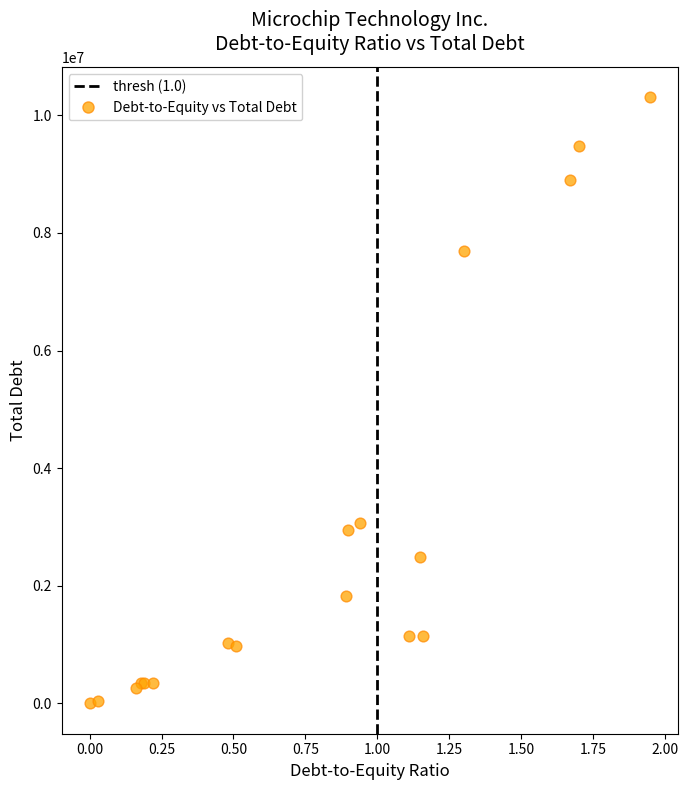

What Y value in the scatter plot is closest to 5153500?

3068300